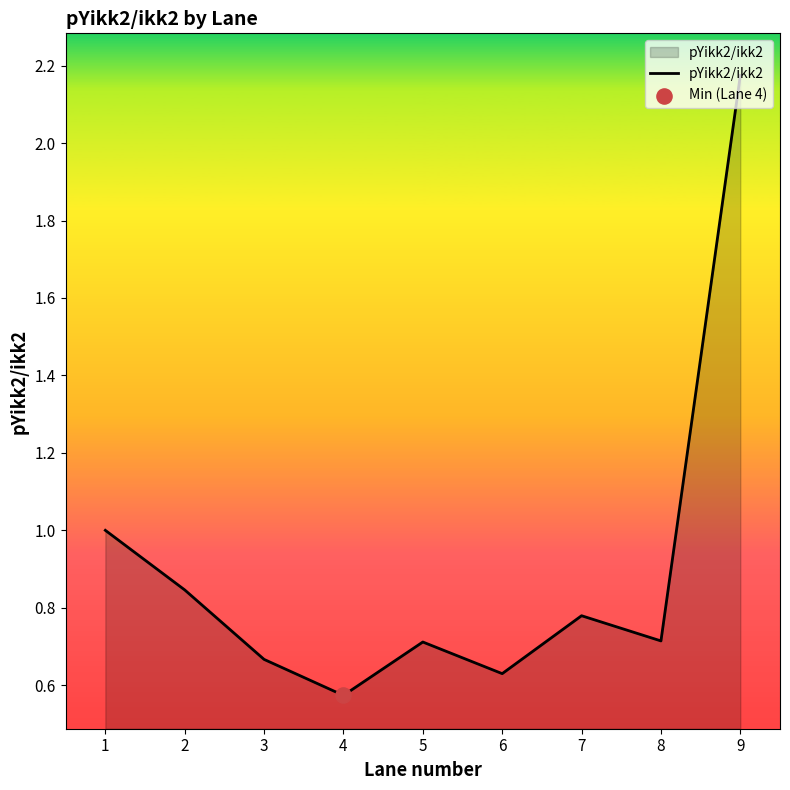

Between 4 and 7, which is larger?

7